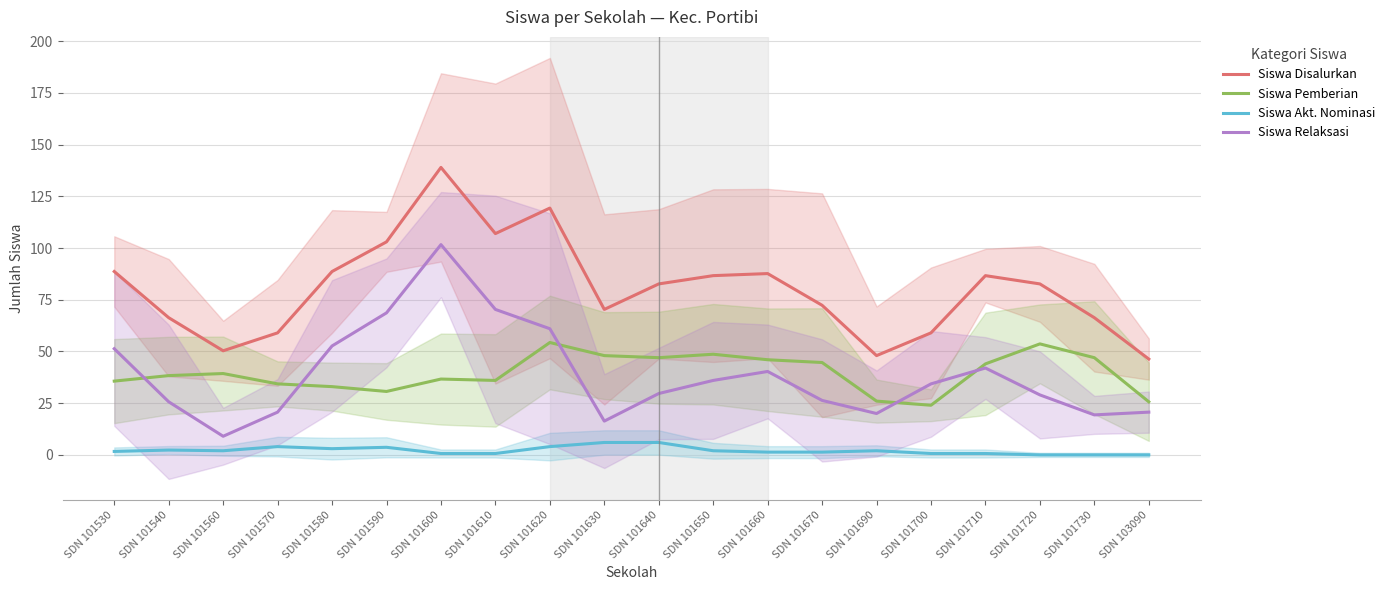

How many series are shown in this chart?

4